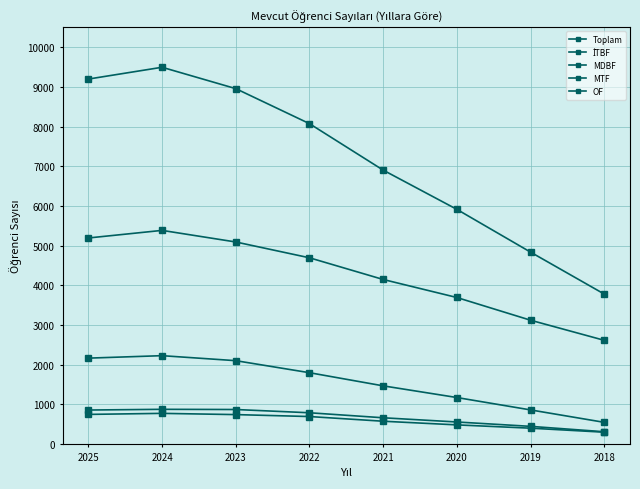

At which category does MDBF reach its first local peak?

2024